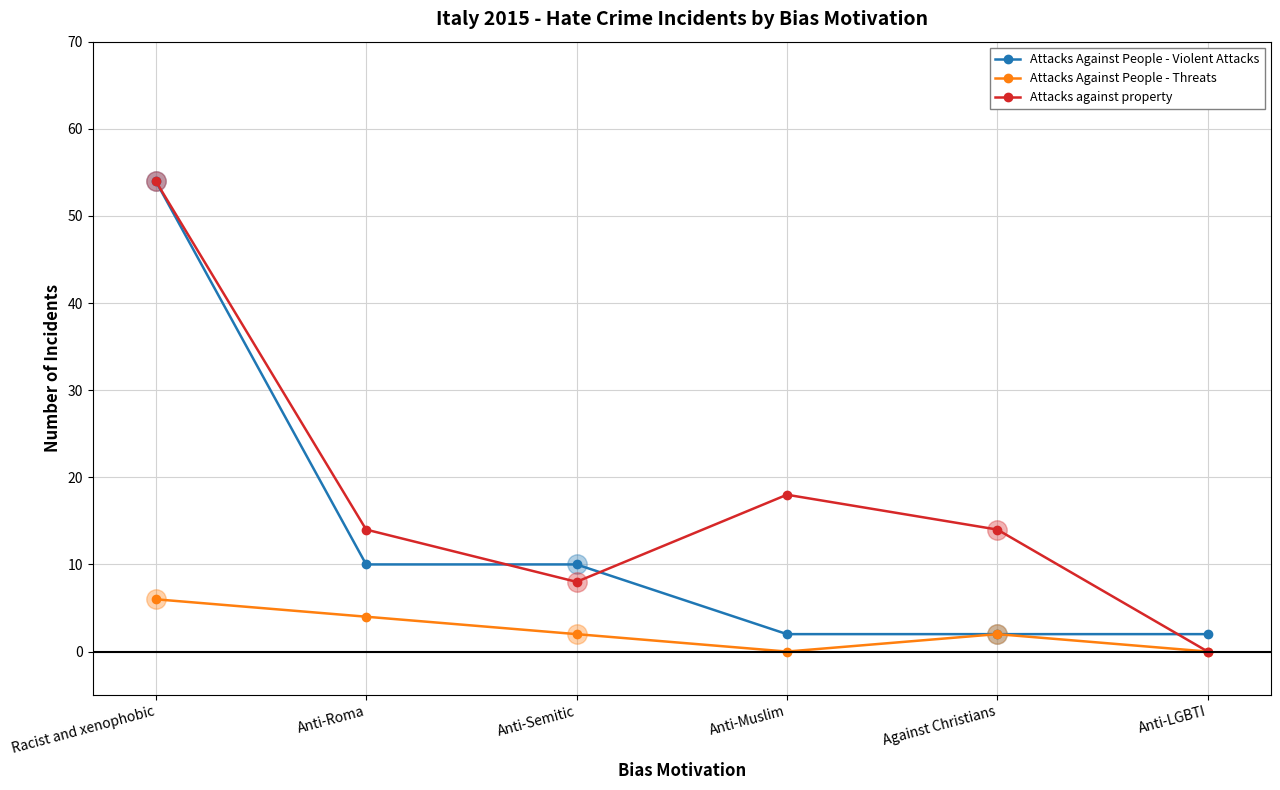

At which category is the sum across all series the highest?

Racist and xenophobic